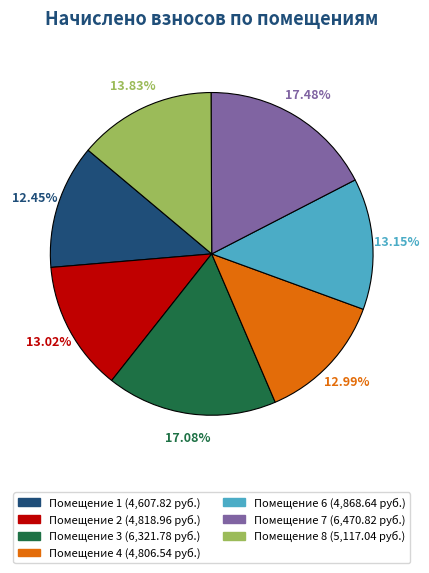

Is there any slice that represents more than half of the pie?

No